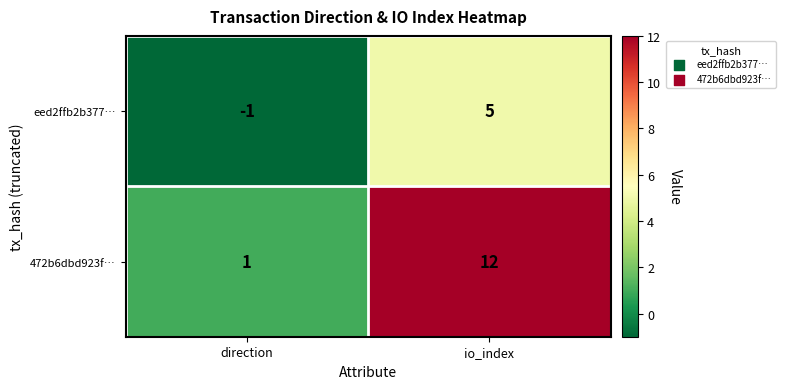

What is the total value across all series at io_index?

17